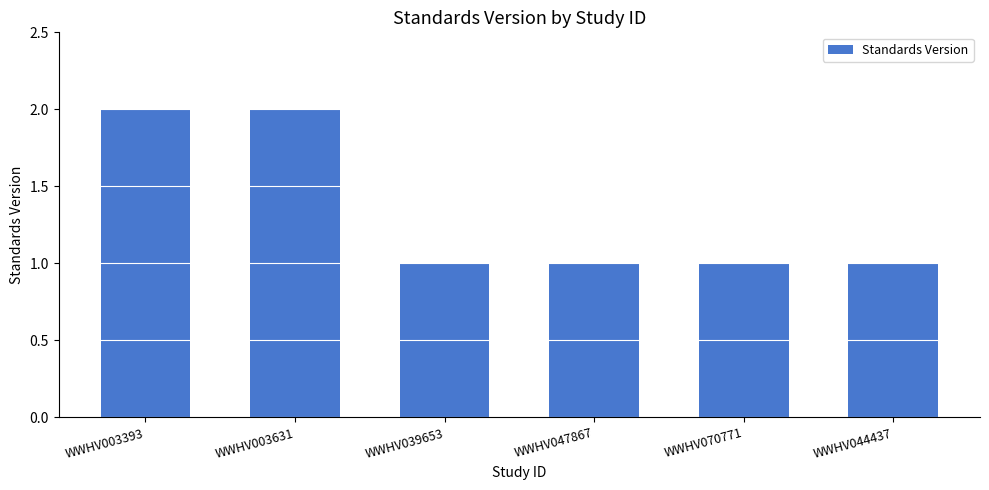

Count the number of categories in the chart.

6